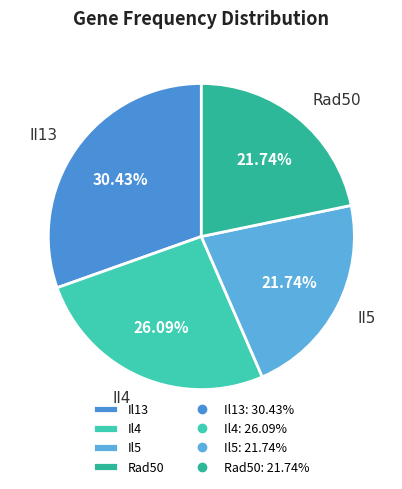

Count the number of slices in the pie.

4